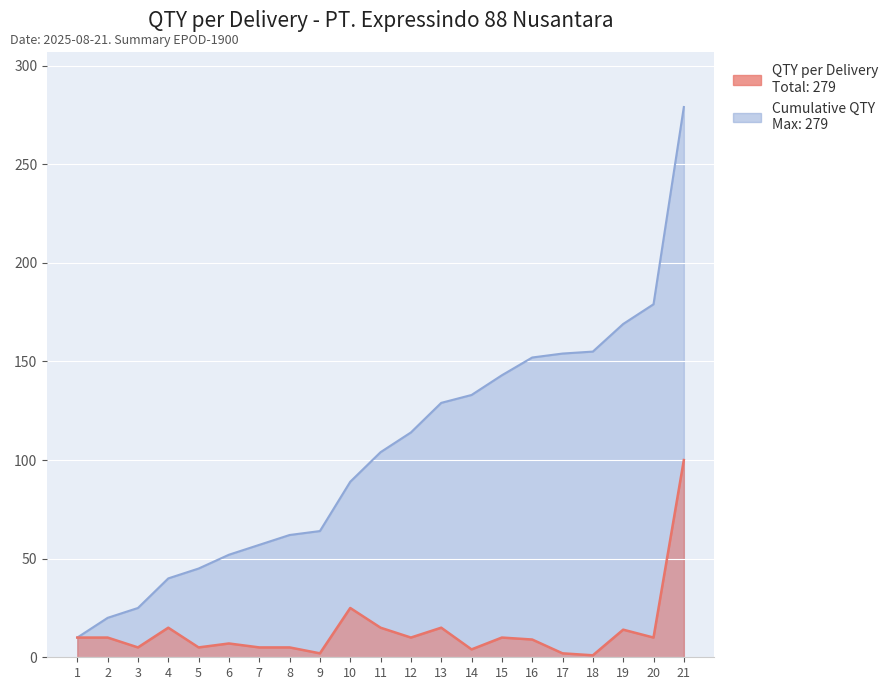

How many values in the QTY series are below 10?

10